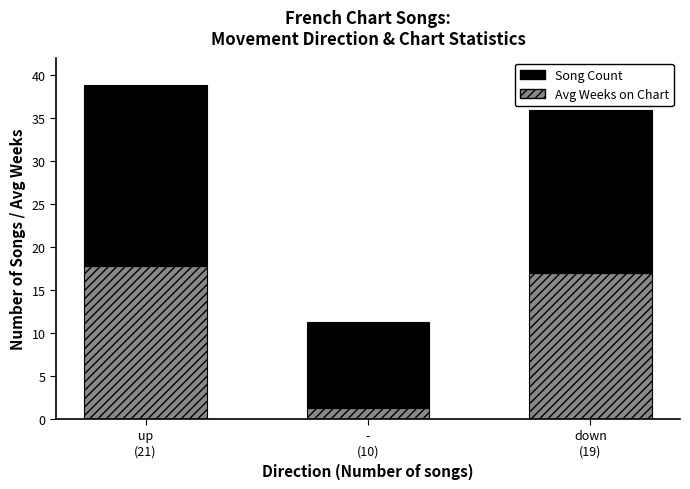

What is the maximum value for Avg Weeks on Chart?

17.8